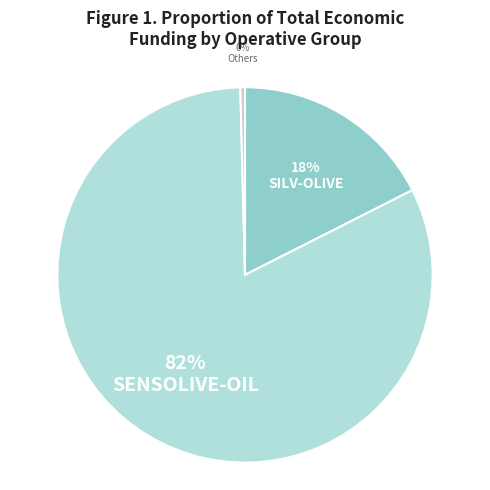

Rank the categories by value from lowest to highest.

Others, SILV-OLIVE, SENSOLIVE-OIL